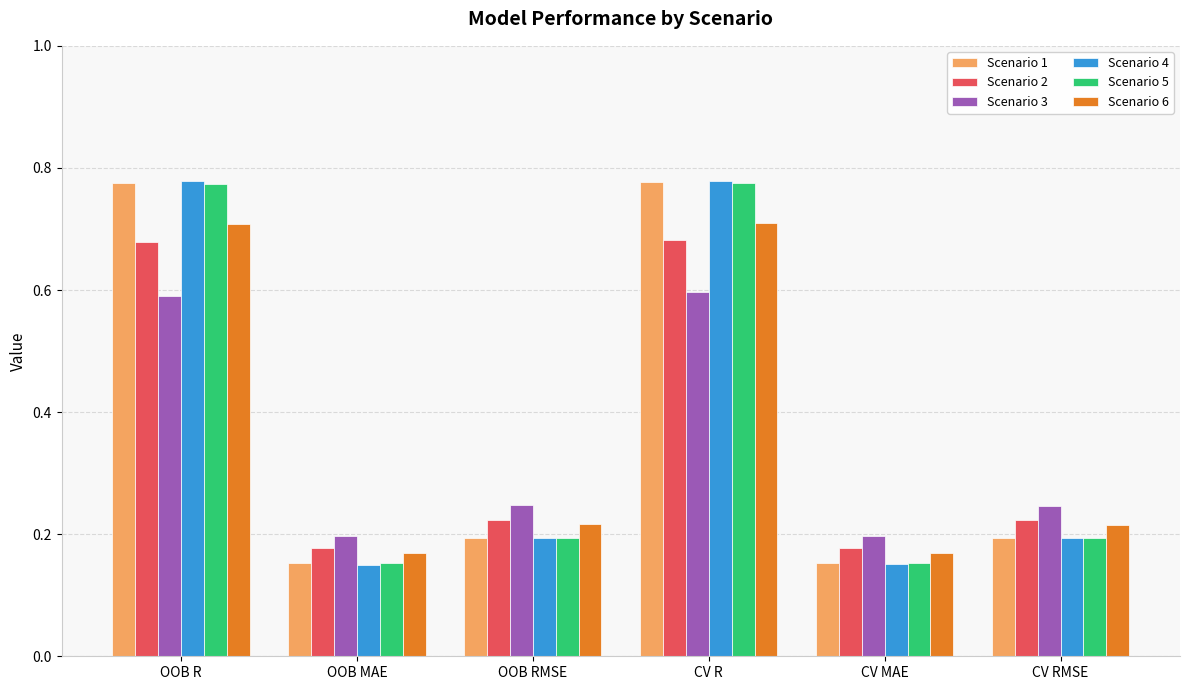

Count the Scenario 6 values in the range 0 to 1.

6